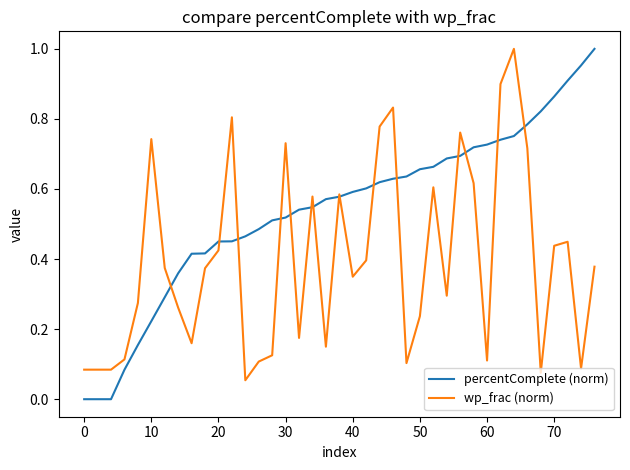

How many lines are shown in the chart?

2